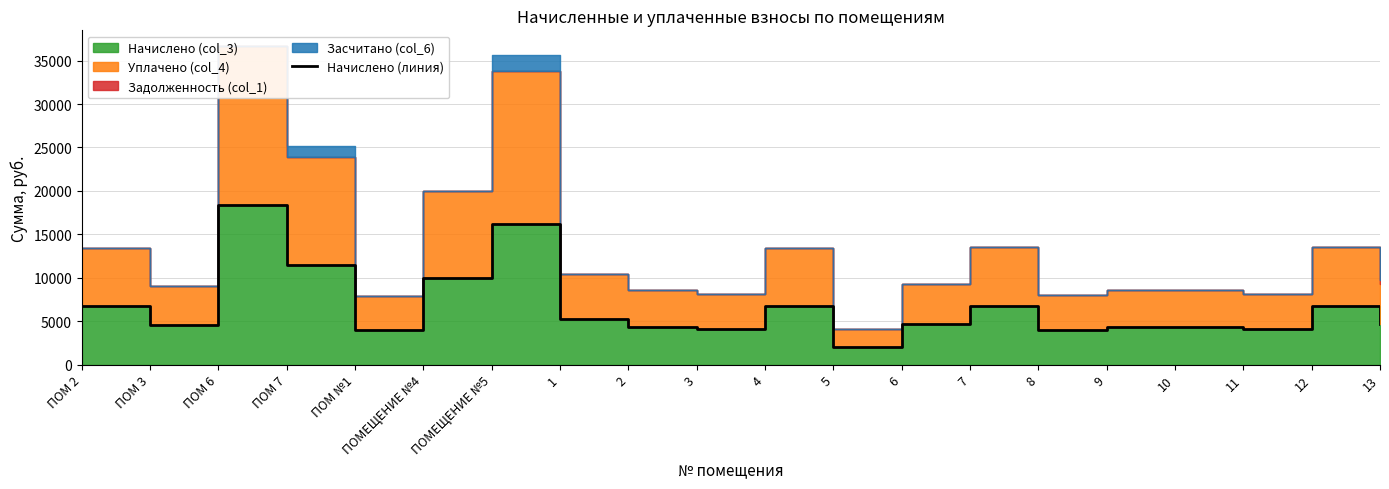

What is the difference between the maximum and minimum values?

16275.2